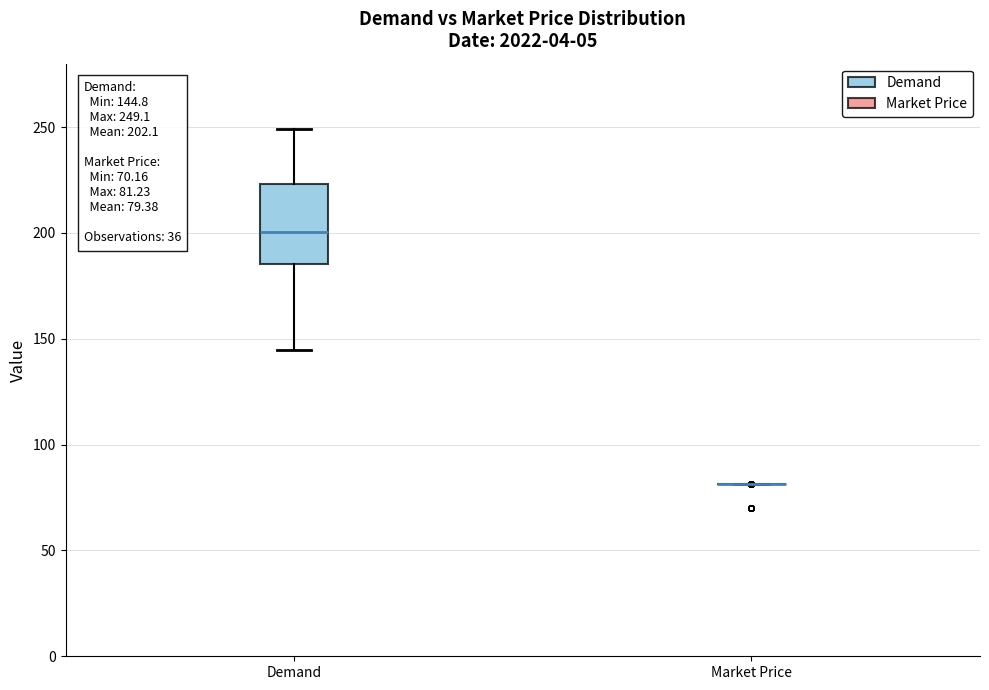

Which box is the tallest, from its lower edge to its upper edge?

Demand